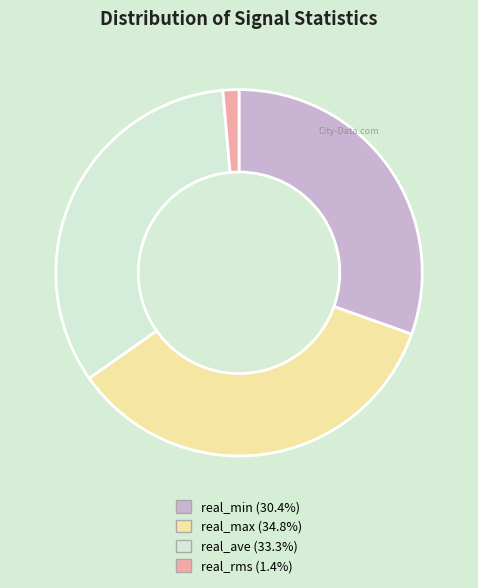

Between real_min and real_rms, which is larger?

real_min